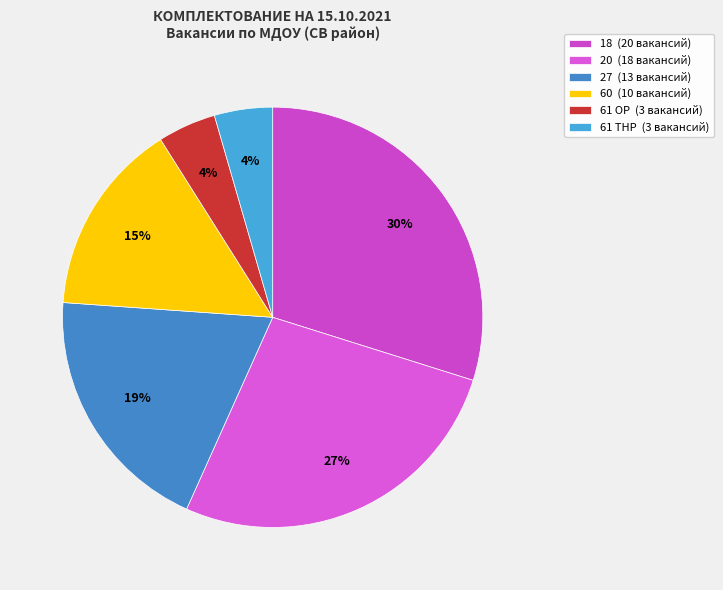

Is there any slice that represents more than half of the pie?

No